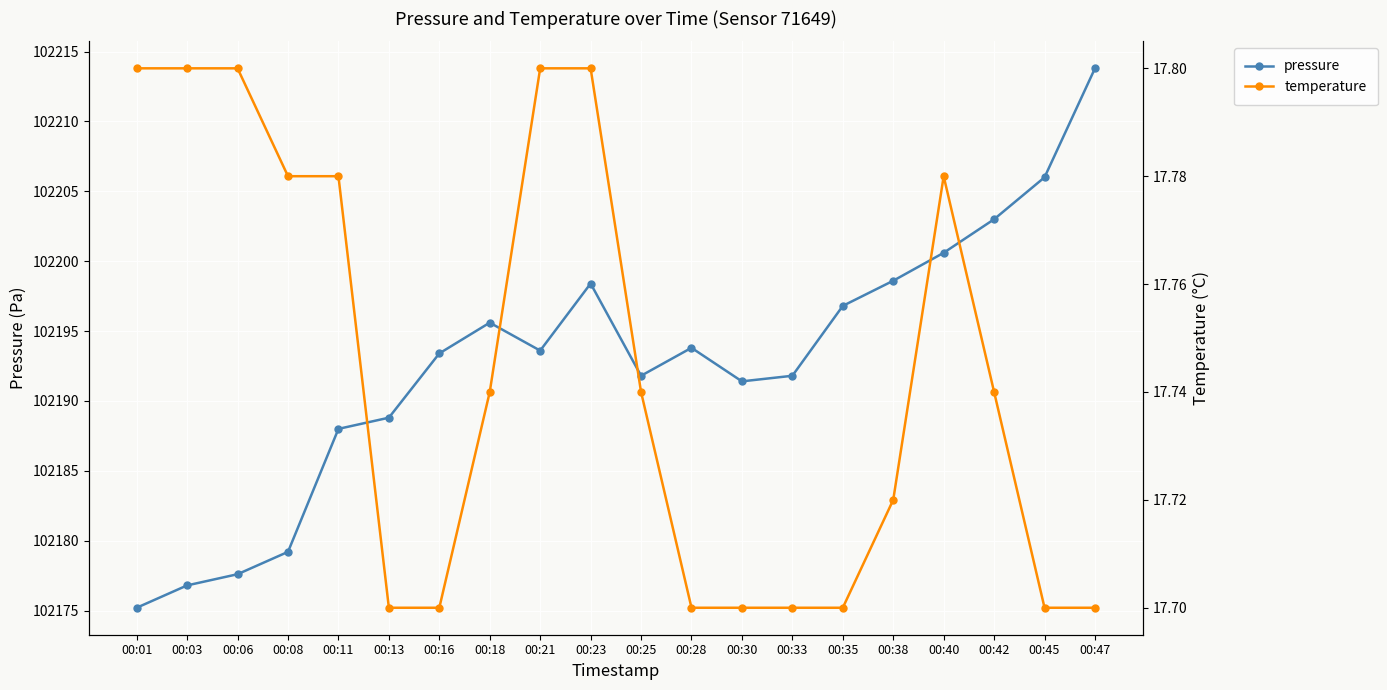

What is the sum of the pressure values at 00:23 and 00:30?

204389.8